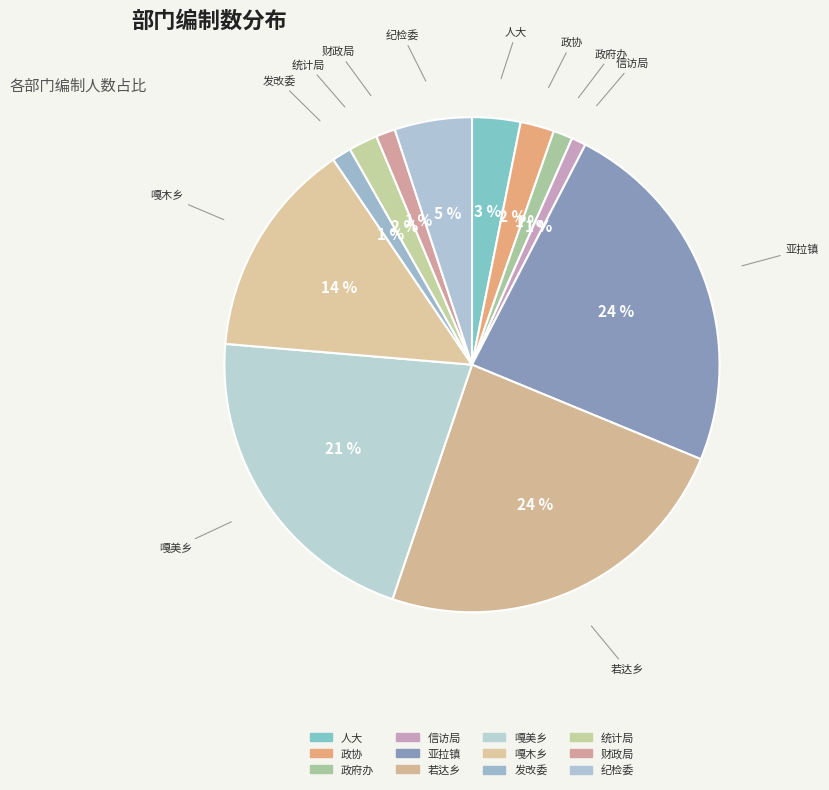

To the nearest percent, what is the difference between the largest and smallest slice percentages?

23%